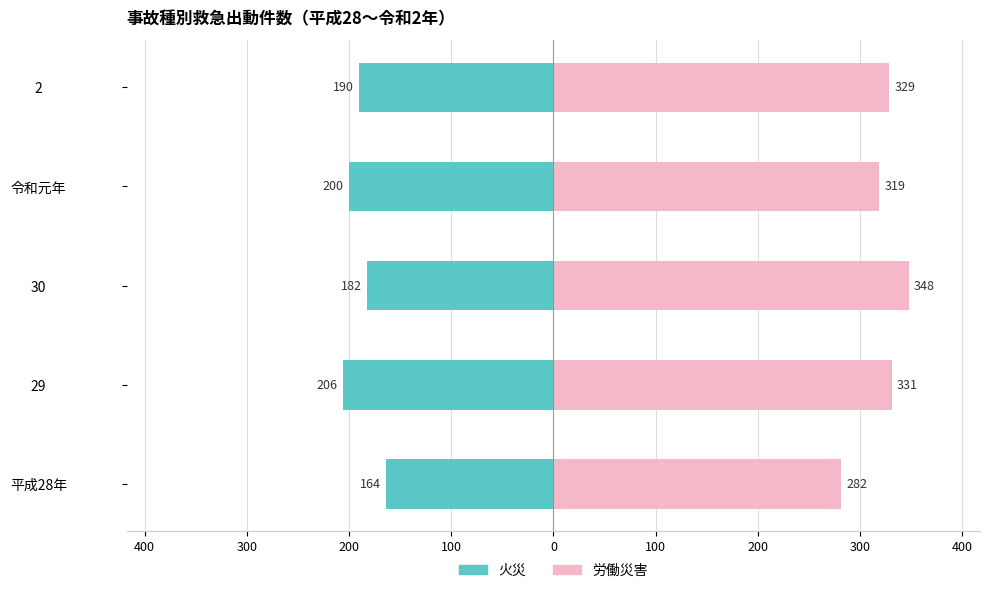

Reading left to right, list all the values displayed in this chart.

火災: -164	-206	-182	-200	-190
労働災害: 282	331	348	319	329